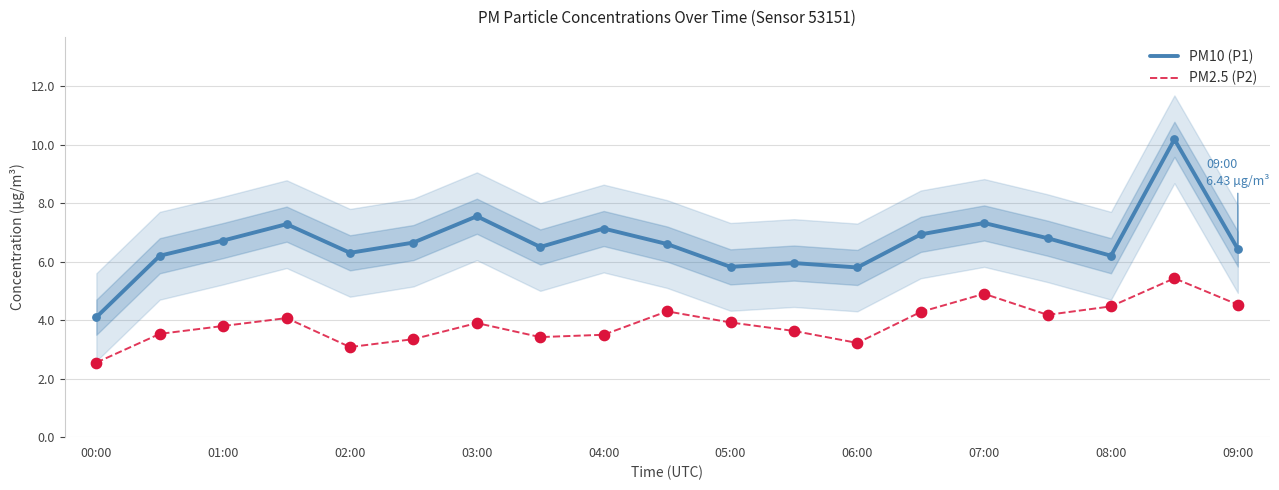

Which series has the largest total across all categories?

PM10 (P1)